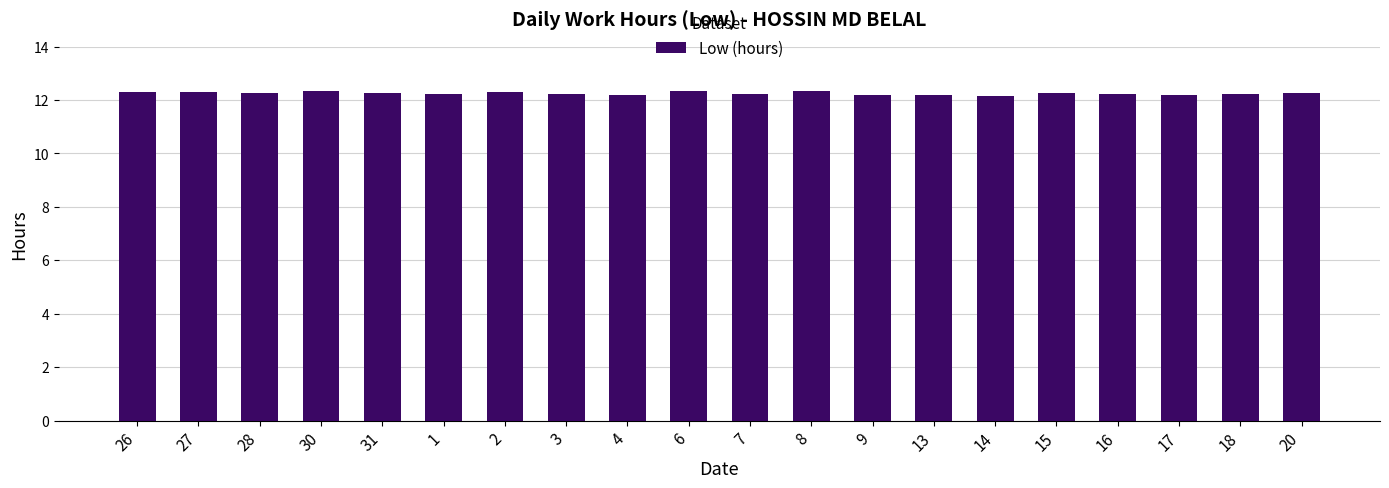

What is the difference between the maximum and minimum values?

0.2